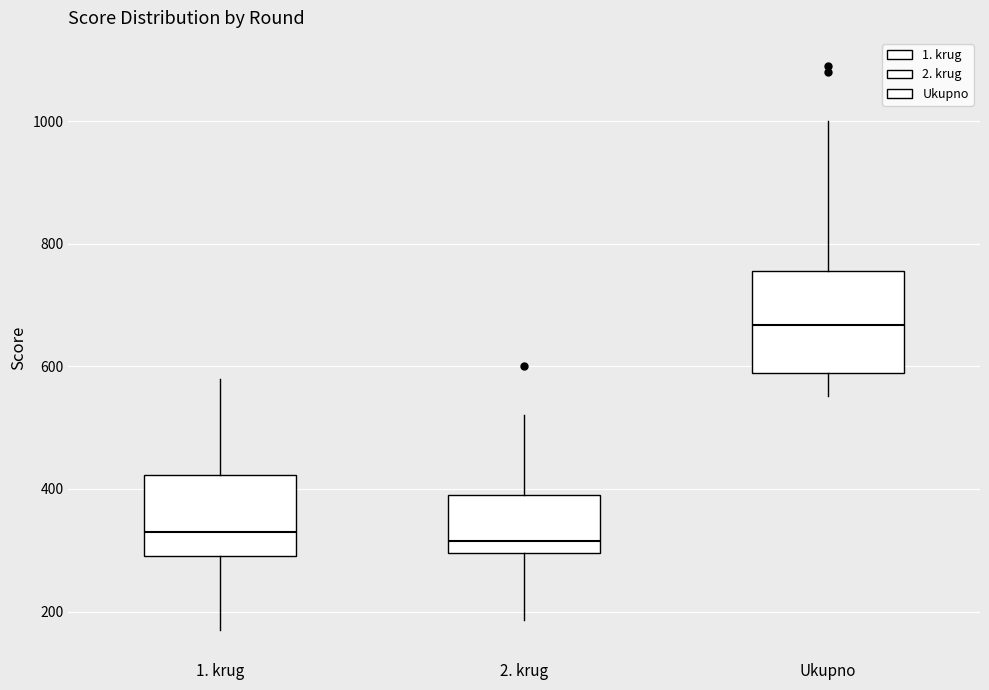

Which box is the tallest, from its lower edge to its upper edge?

Ukupno